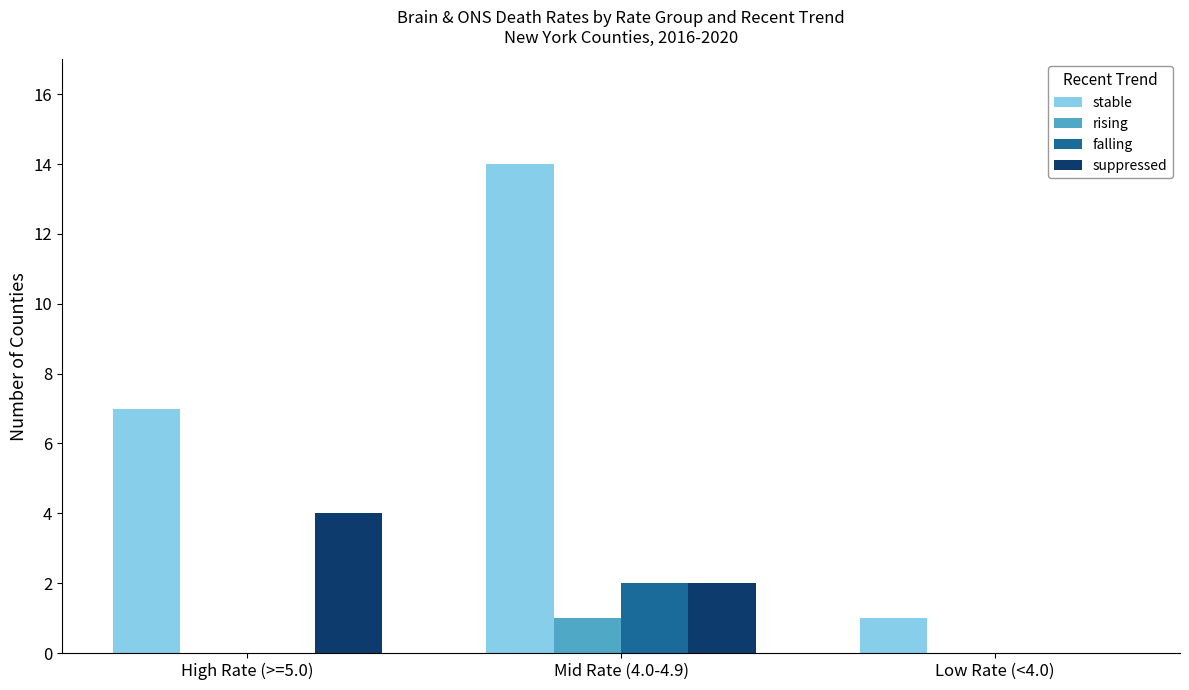

How many suppressed values are between 0 and 4?

3